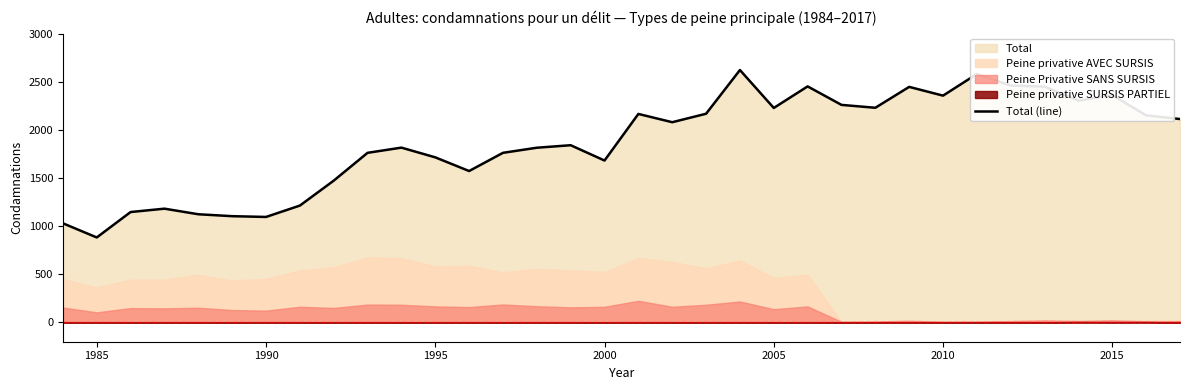

At which label does Total (line) reach its minimum?

1985